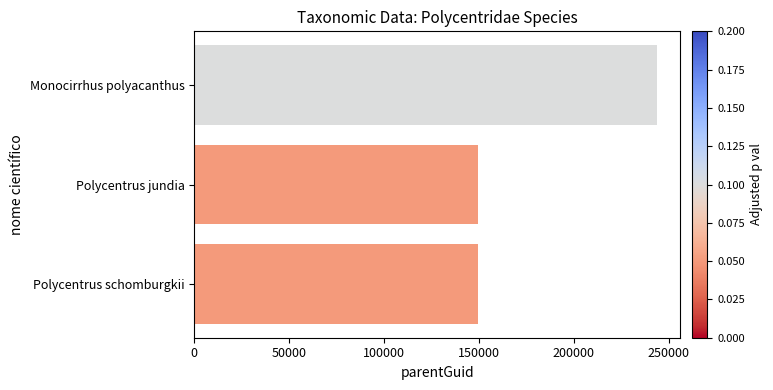

Are the bars horizontal?

Yes